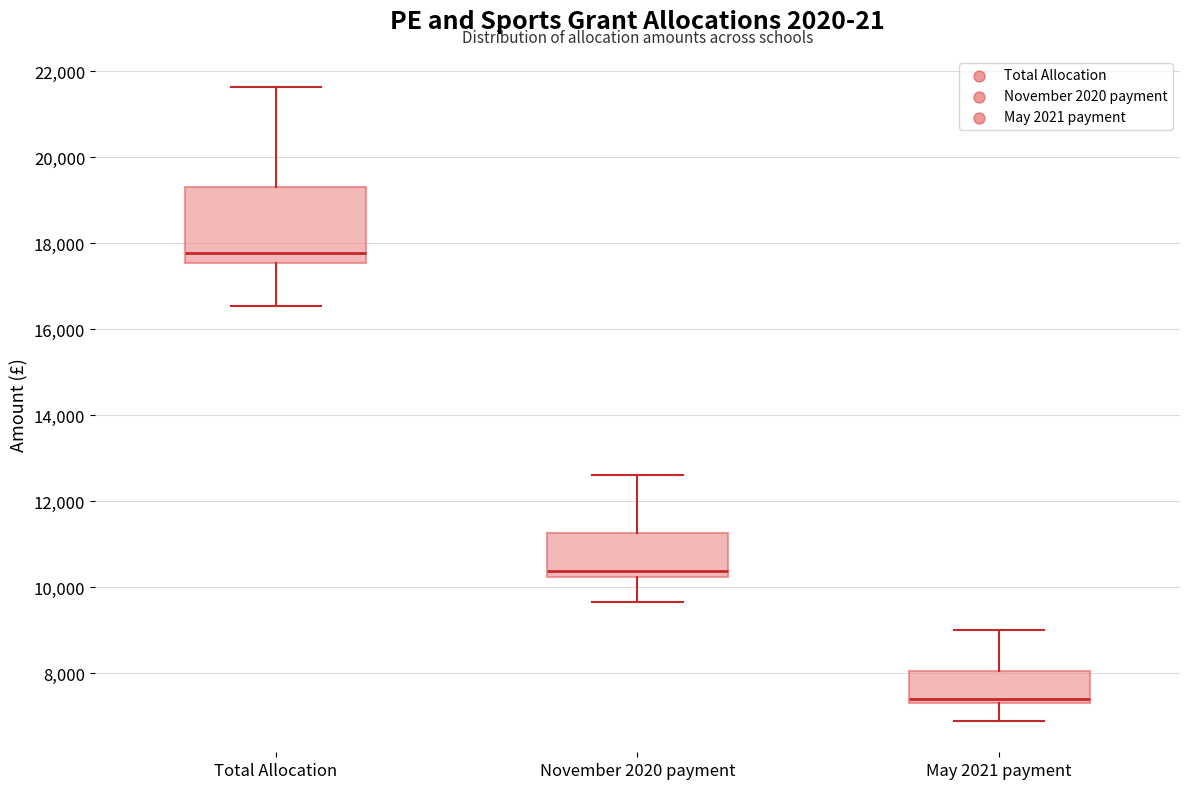

Reading left to right, read every box against the y-axis: the position of its median line, the range the box covers, and the ends of its whiskers. The values are not printed on the chart, so give them approximately, as read against the axis.

Total Allocation: median 17800, box 17600 to 19400, whiskers 16600 to 21600
November 2020 payment: median 10400, box 10200 to 11200, whiskers 9600 to 12600
May 2021 payment: median 7400 (just above the box's lower edge), box 7400 to 8000, whiskers 6800 to 9000